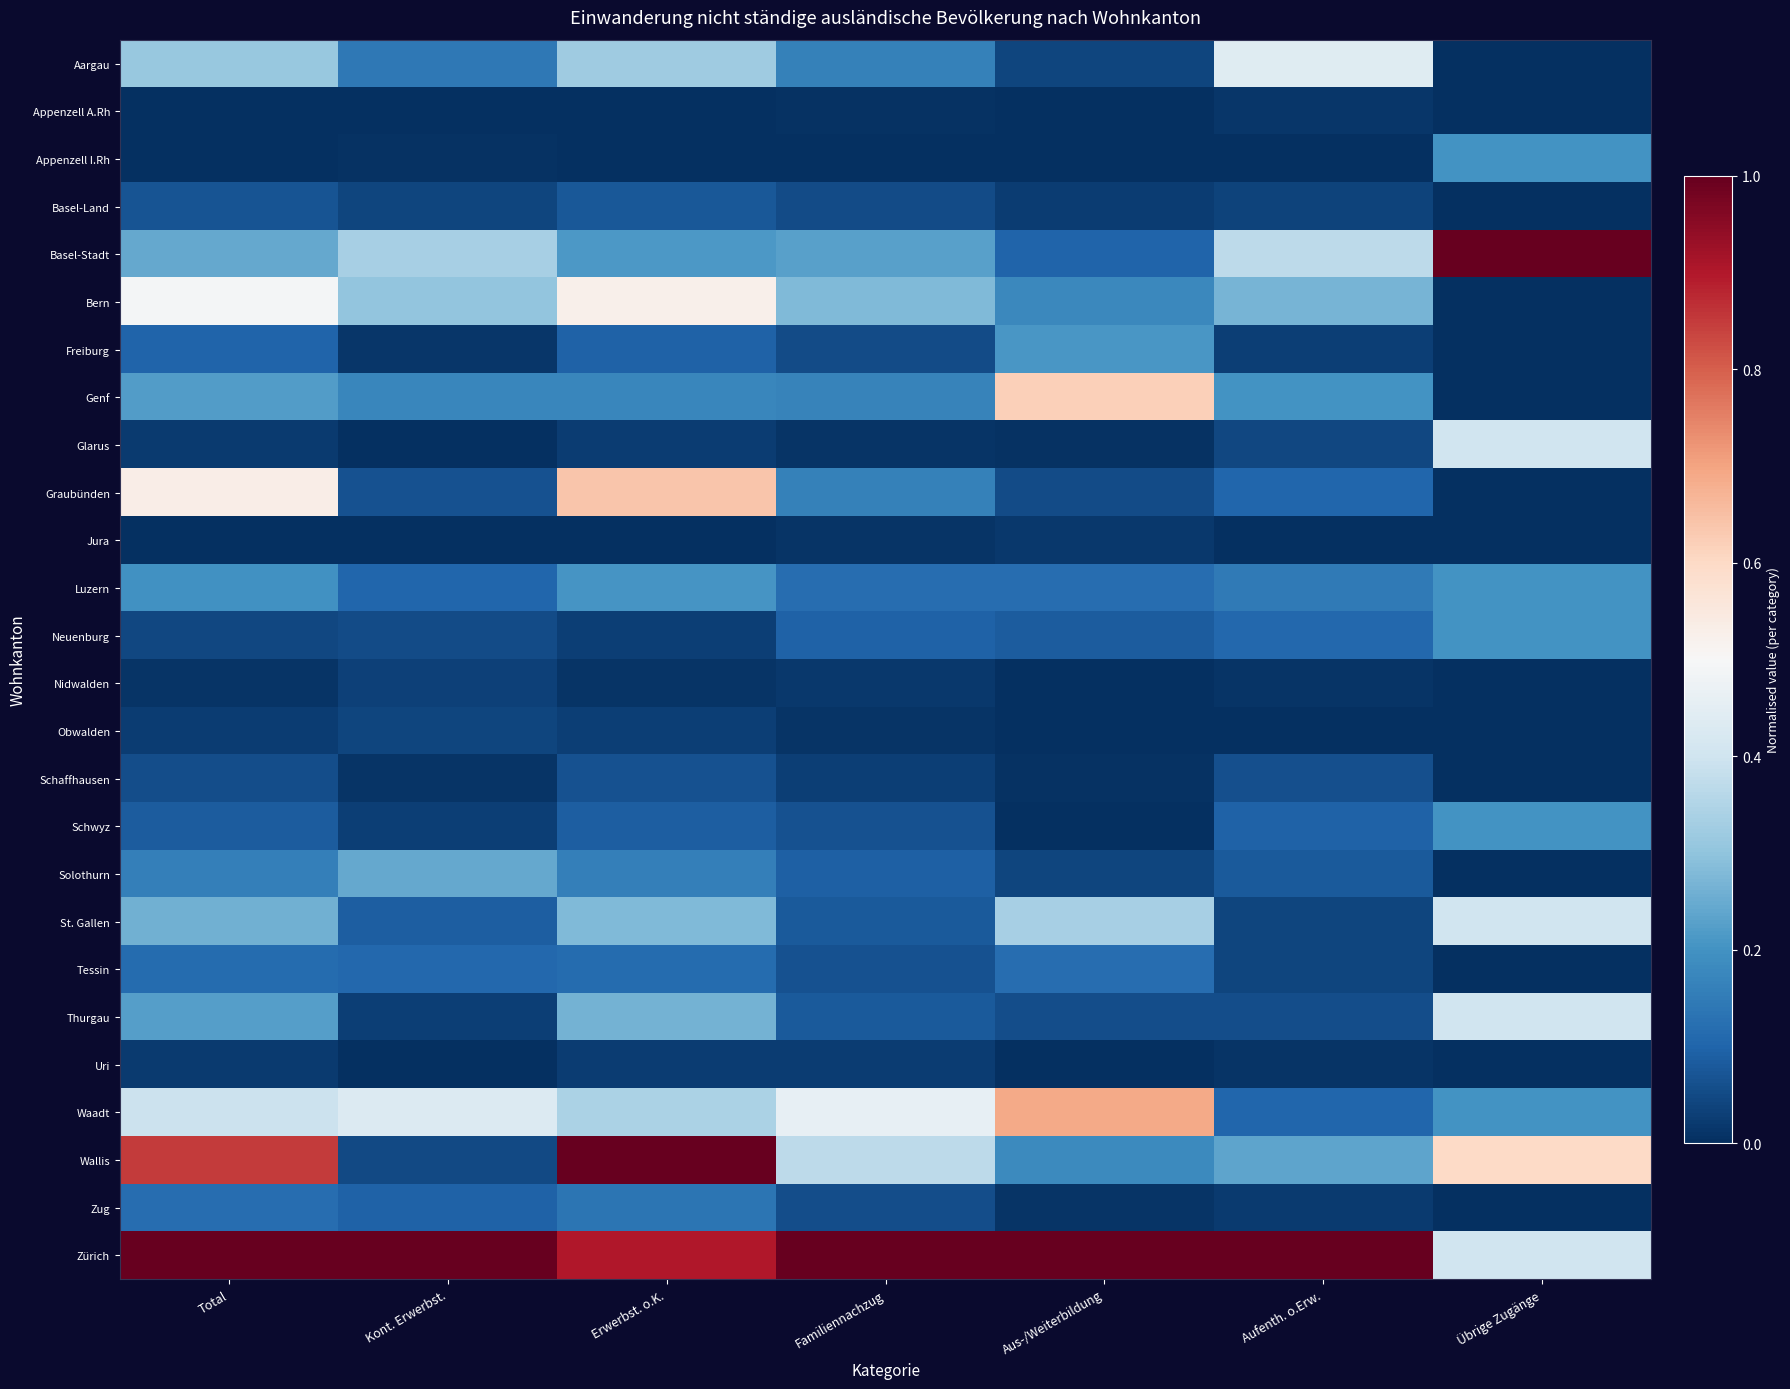

Which series changed the most between Total and Kont. Erwerbst.?

Wallis